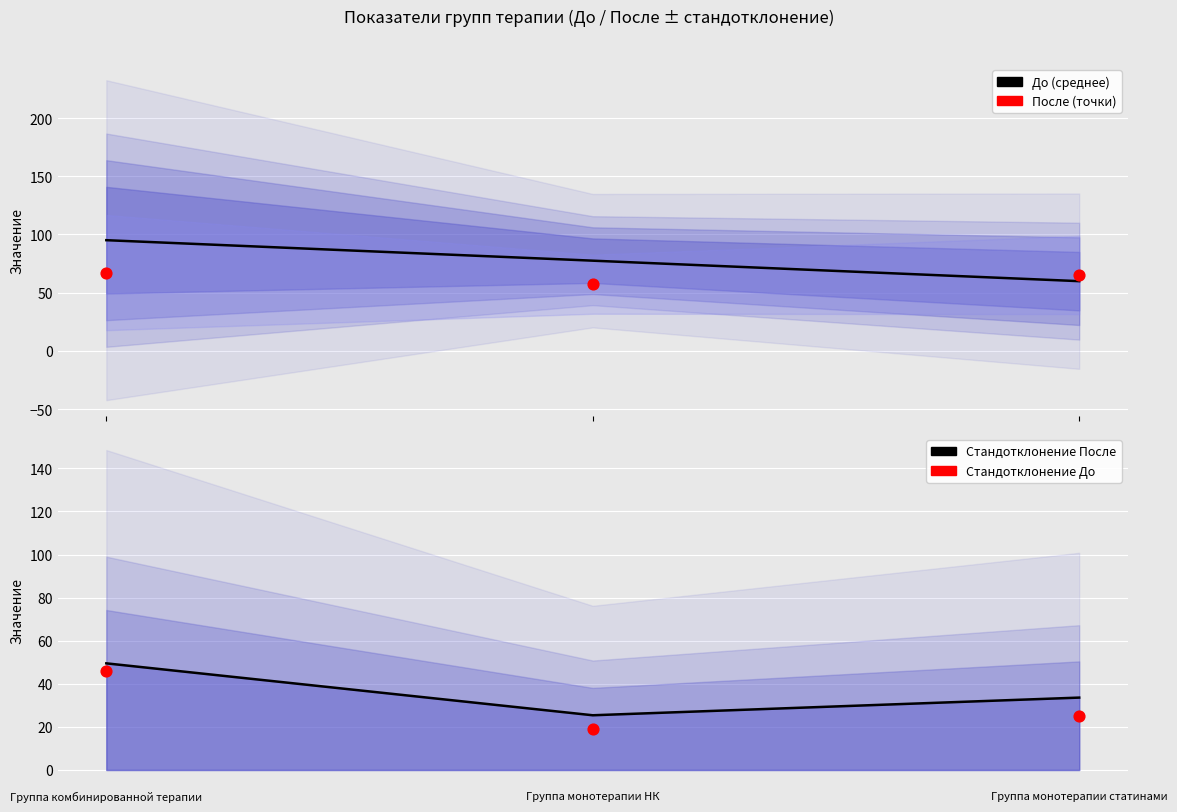

Is the value of После (точки) at Группа монотерапии НК greater than the value of Стандотклонение До at Группа монотерапии статинами?

Yes